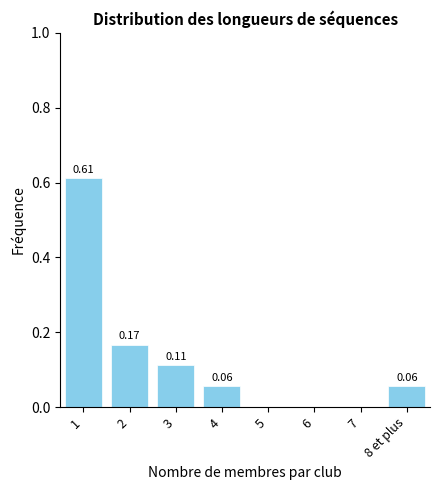

Which has a higher value, 7 or 8 et plus?

8 et plus